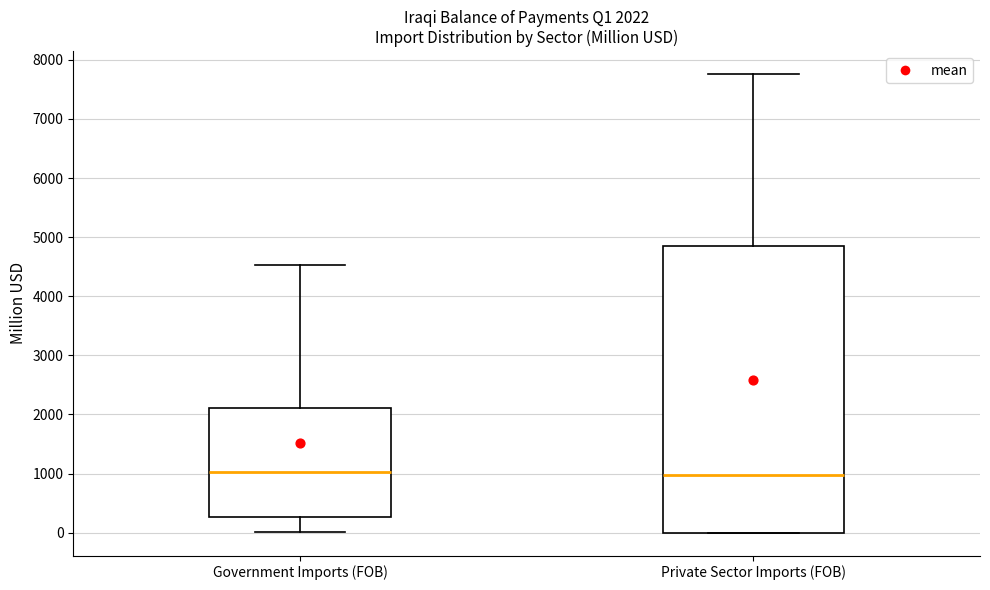

Which box is the tallest, from its lower edge to its upper edge?

Private Sector Imports (FOB)